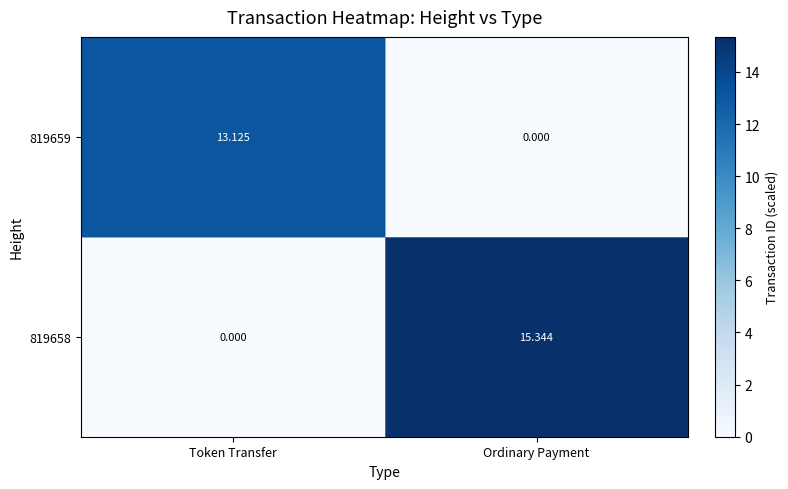

How many values in the 819659 series are below 13?

1